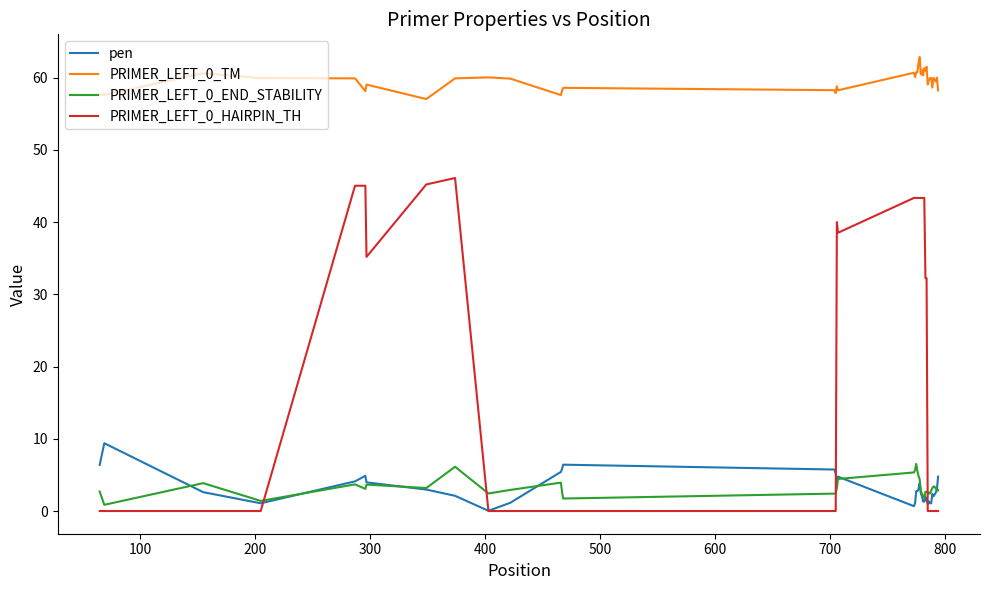

How many intersections are there between PRIMER_LEFT_0_HAIRPIN_TH and pen?

4